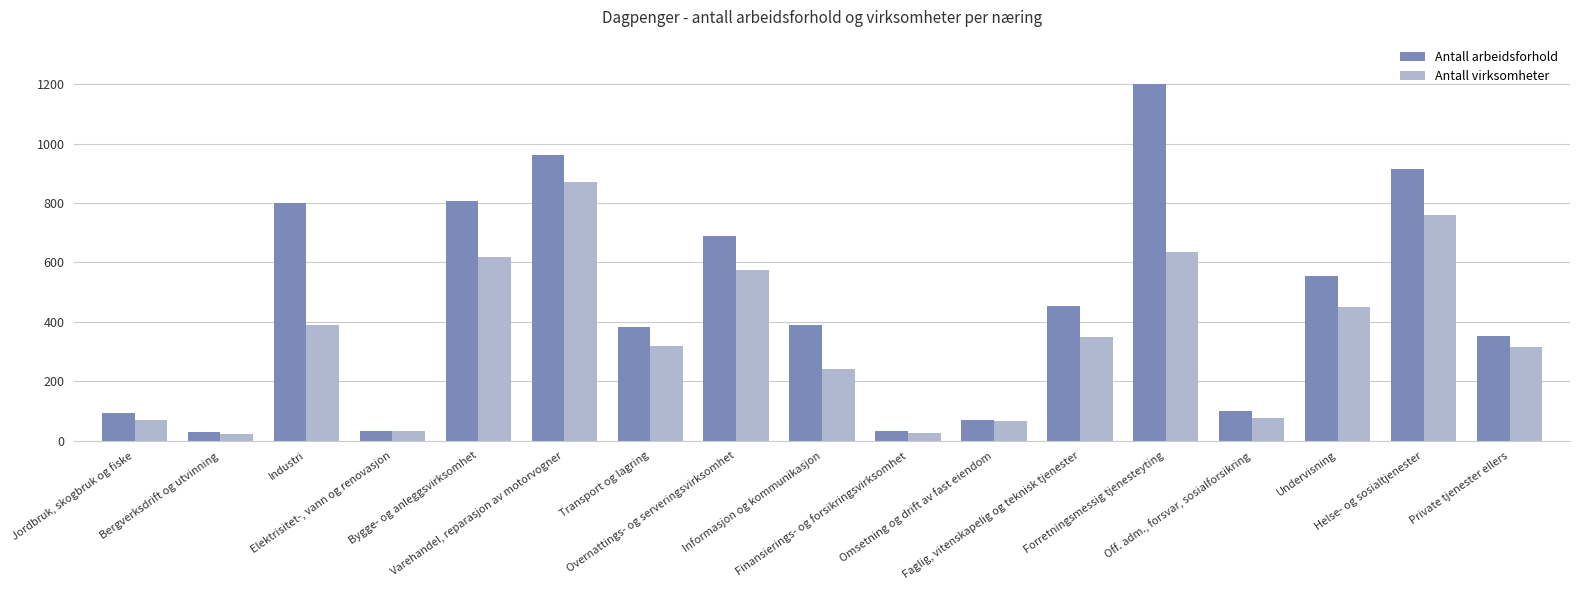

What is the maximum value shown in the chart?

1200